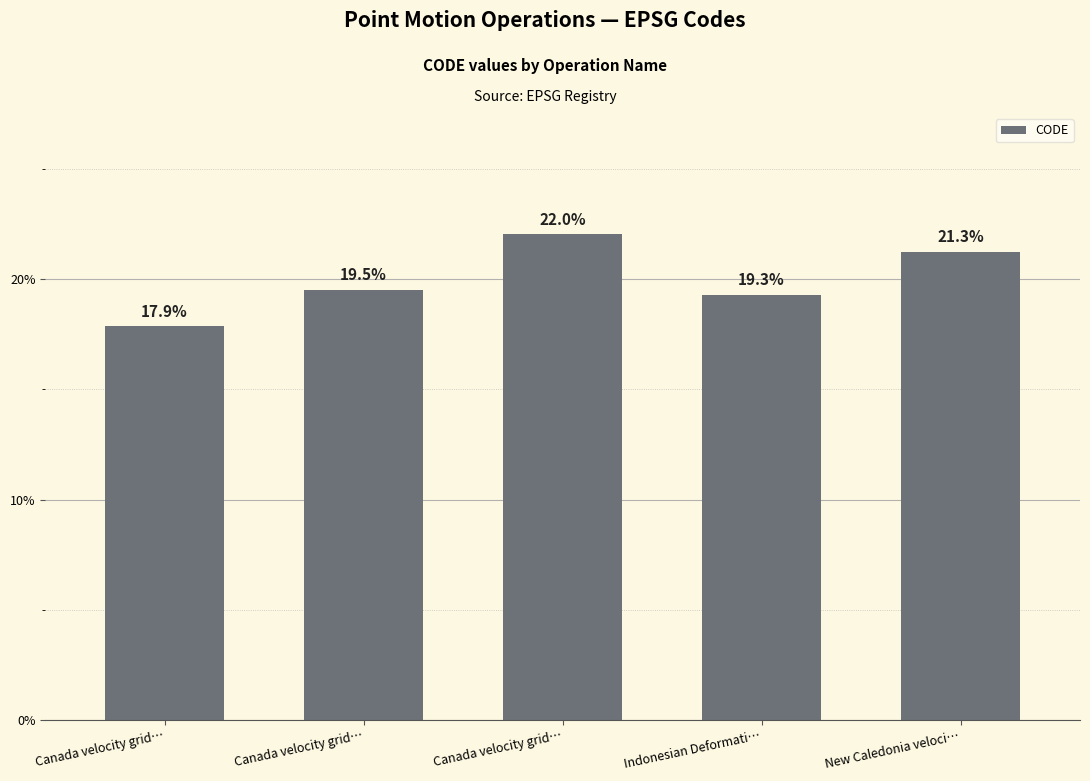

How many data points does each series have?

5